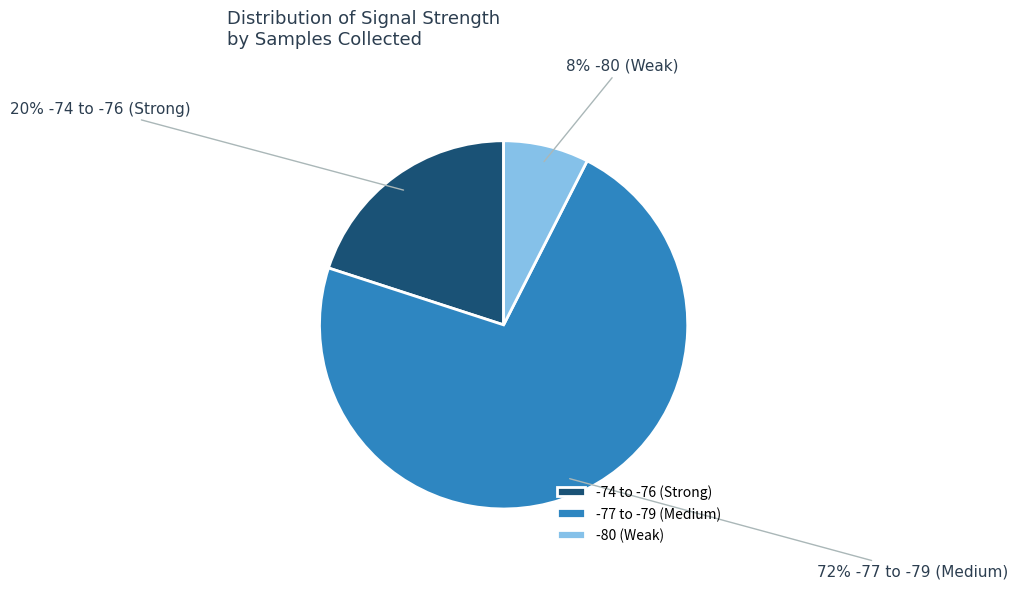

Is there any slice that represents more than half of the pie?

Yes